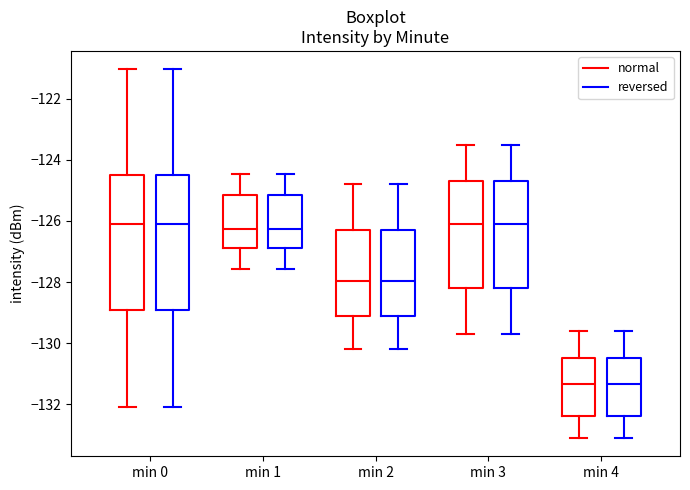

Reading left to right, read every box against the y-axis: the position of its median line, the range the box covers, and the ends of its whiskers. The values are not printed on the chart, so give them approximately, as read against the axis.

min 0 (normal): median -126.2, box -129.0 to -124.4, whiskers -132.0 to -121.0
min 0 (reversed): median -126.2, box -129.0 to -124.4, whiskers -132.0 to -121.0
min 1 (normal): median -126.2, box -126.8 to -125.2, whiskers -127.6 to -124.4
min 1 (reversed): median -126.2, box -126.8 to -125.2, whiskers -127.6 to -124.4
min 2 (normal): median -128.0, box -129.0 to -126.2, whiskers -130.2 to -124.8
min 2 (reversed): median -128.0, box -129.0 to -126.2, whiskers -130.2 to -124.8
min 3 (normal): median -126.0, box -128.2 to -124.6, whiskers -129.6 to -123.4
min 3 (reversed): median -126.0, box -128.2 to -124.6, whiskers -129.6 to -123.4
min 4 (normal): median -131.4, box -132.4 to -130.4, whiskers -133.0 to -129.6
min 4 (reversed): median -131.4, box -132.4 to -130.4, whiskers -133.0 to -129.6